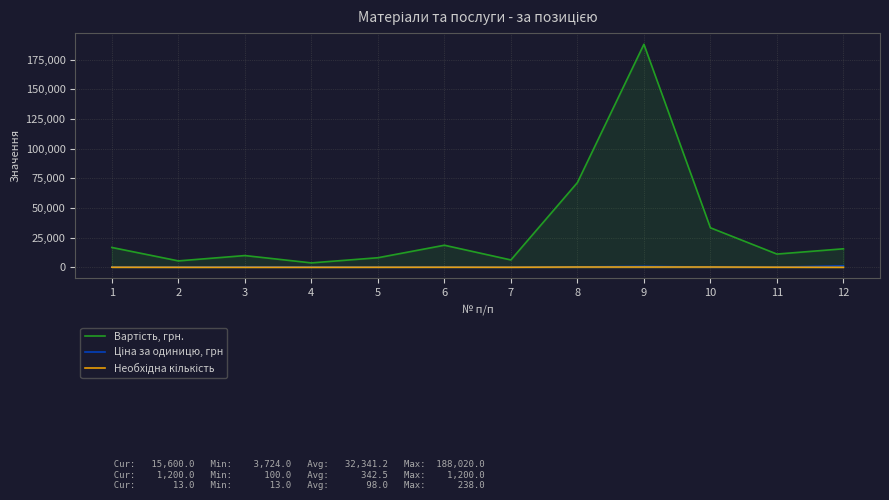

At which label does Ціна за одиницю, грн first exceed 220?

3